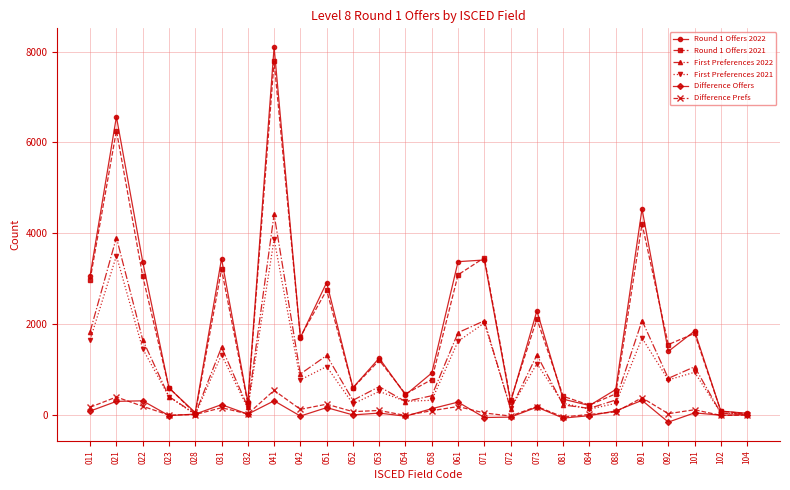

In First Preferences 2022, how many points are higher than both neighbors (excluding endpoints)?

9